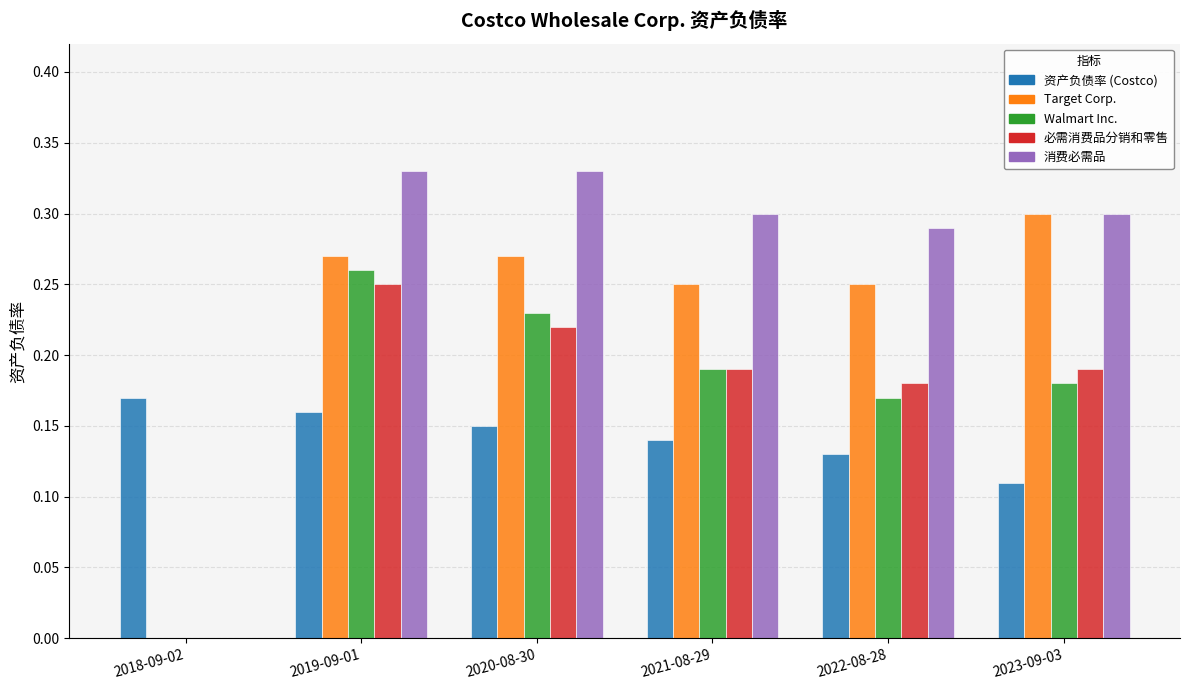

What is the total value across all series at 2023-09-03?

1.1